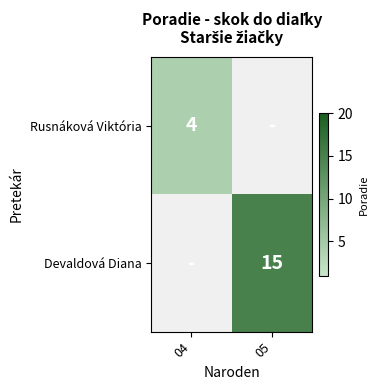

Which series has the widest spread of values?

Rusnáková Viktória